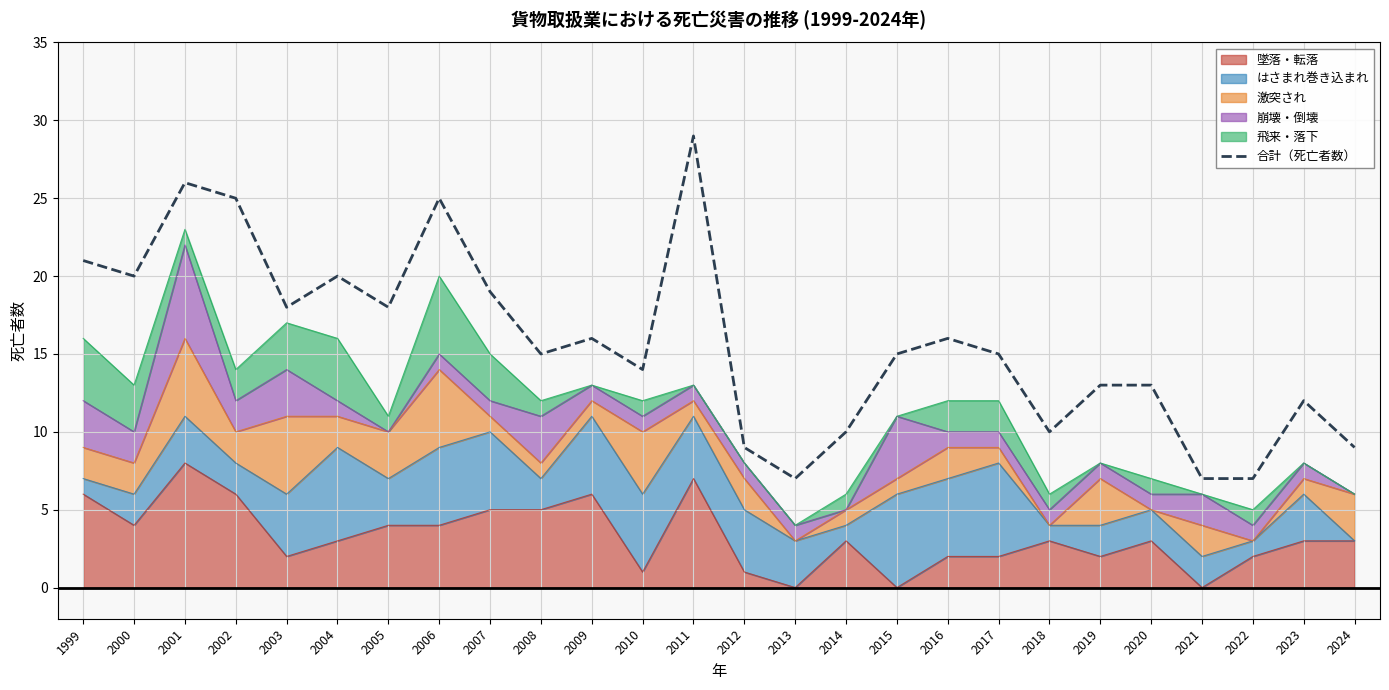

What value does the data have at 2010, to the nearest 5?

15